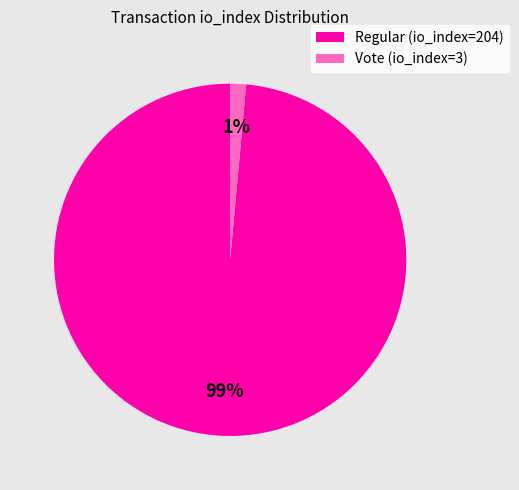

The Regular (io_index=204) slice represents 99% of the pie. True or false?

True